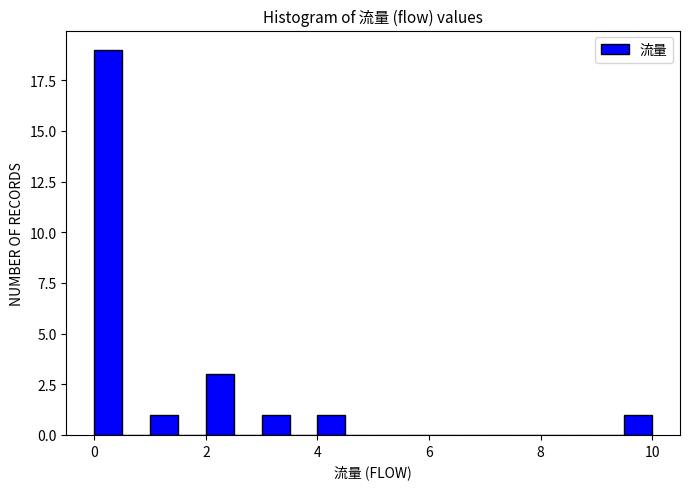

Around what value on the x-axis is the tallest bar? Give the approximate position of its centre, as read against the axis.

0.2